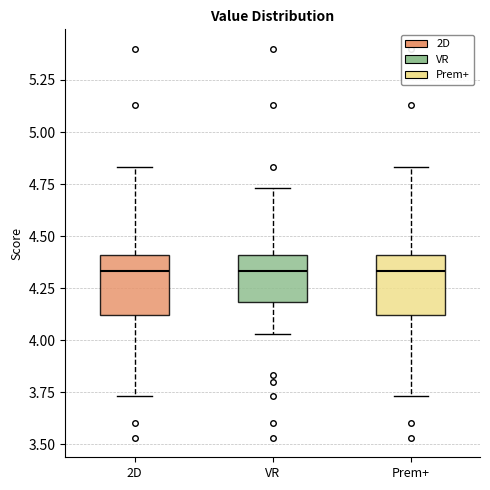

Reading left to right, transcribe this box plot: for each box, give where its median line is, the range the box spans, and where its two whiskers end, as read against the y-axis. The values are not printed on the chart, so give them approximately, as read against the axis.

2D: median 4.35, box 4.10 to 4.40, whiskers 3.75 to 4.85
VR: median 4.35, box 4.20 to 4.40, whiskers 4.05 to 4.75
Prem+: median 4.35, box 4.10 to 4.40, whiskers 3.75 to 4.85